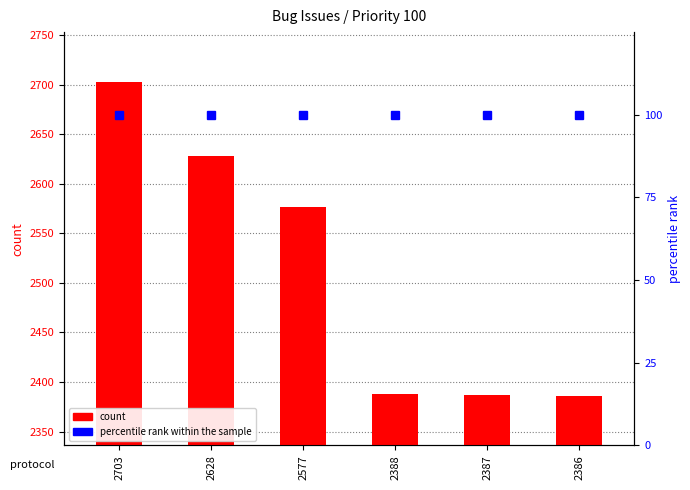

True or false: count has a value of 813 at 2628.

False